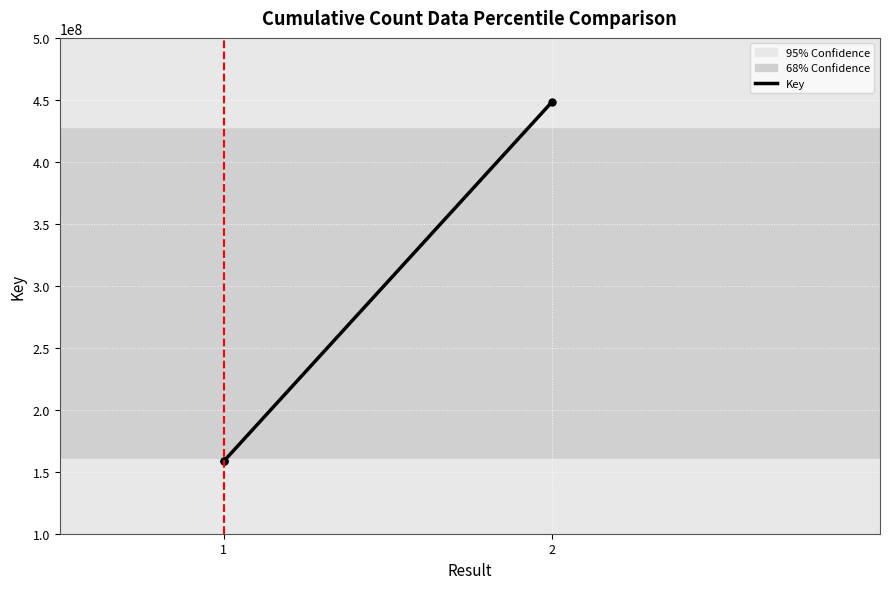

How many lines are shown in the chart?

1